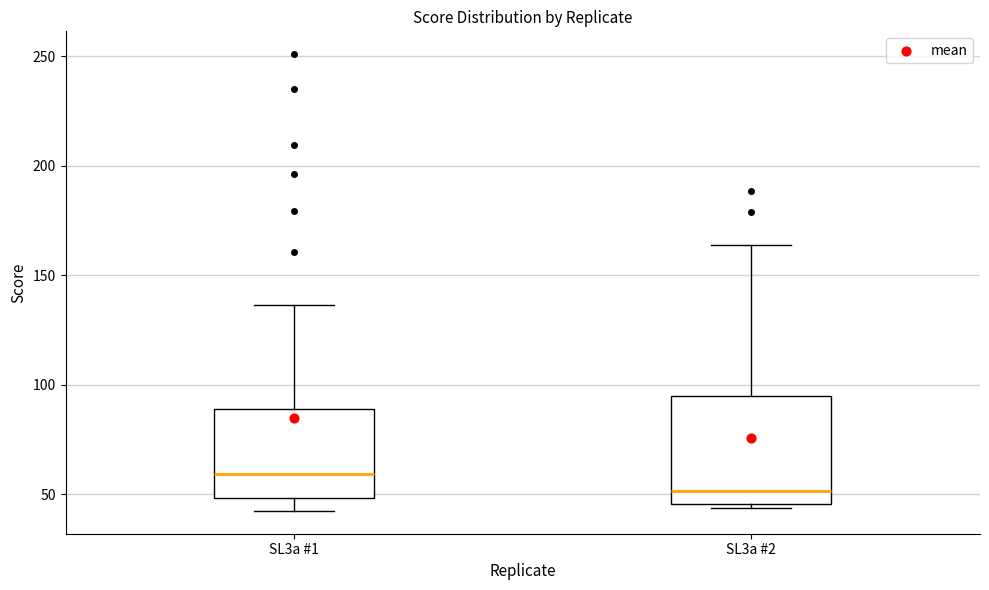

Where is the upper edge of the box for SL3a #2 on the y-axis? The values are not printed on the chart, so give them approximately, as read against the axis.

95